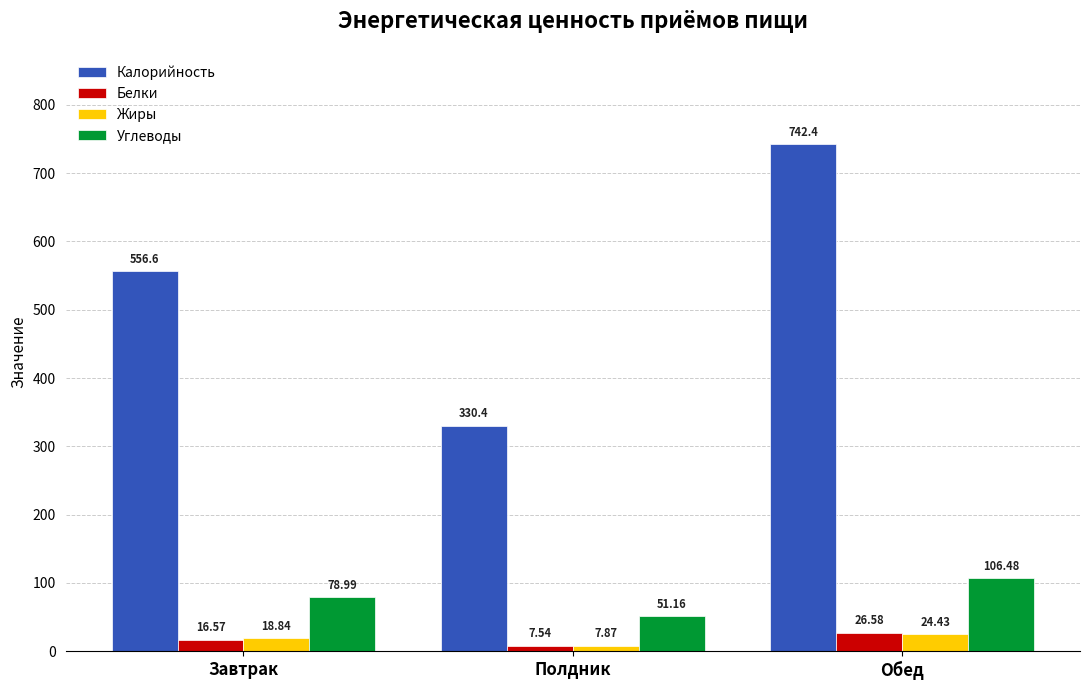

Which series has the largest range (max minus min)?

Калорийность